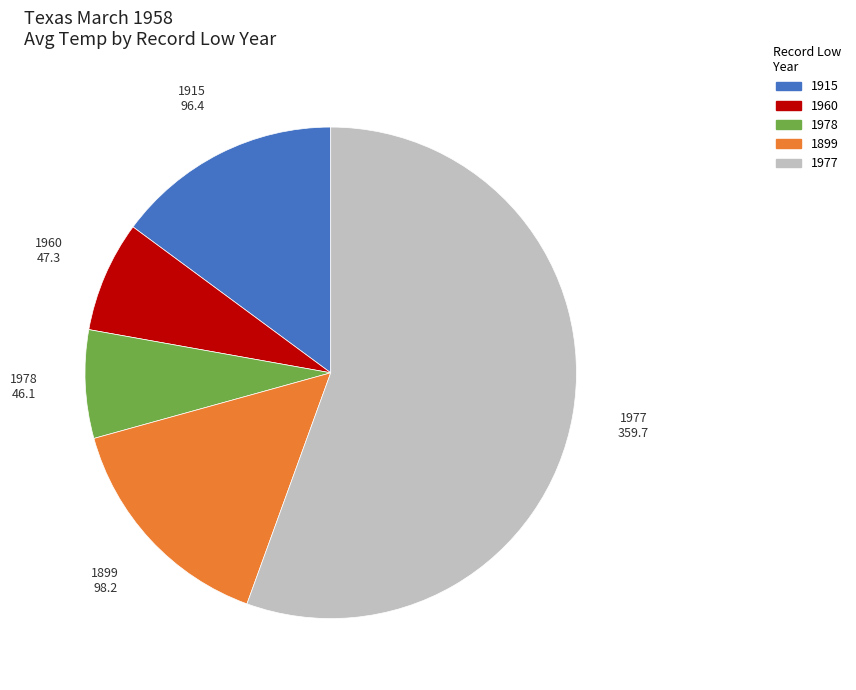

Is there a majority slice in this chart?

Yes